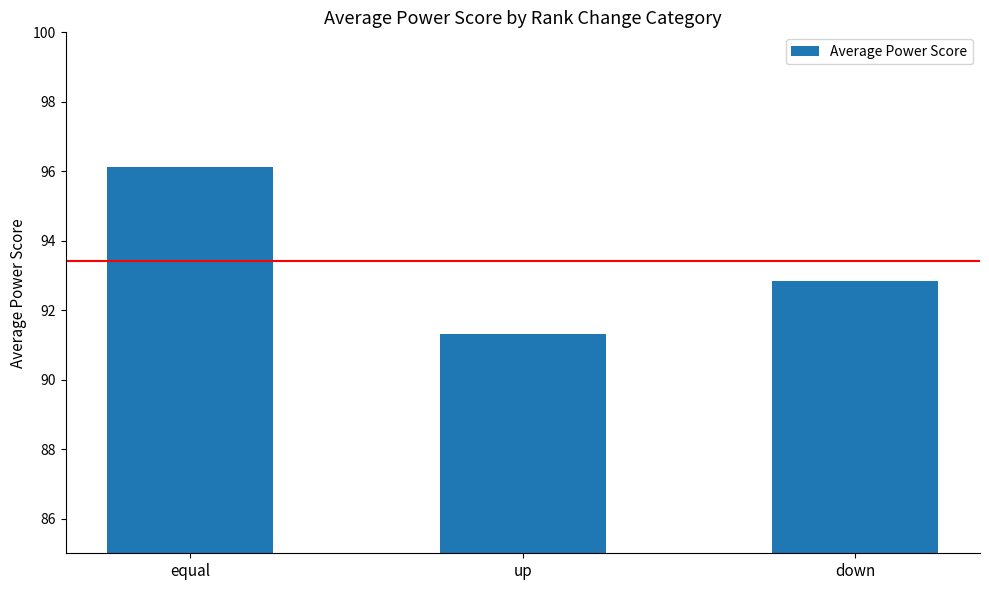

Is it true that the value at down is 92.8?

True